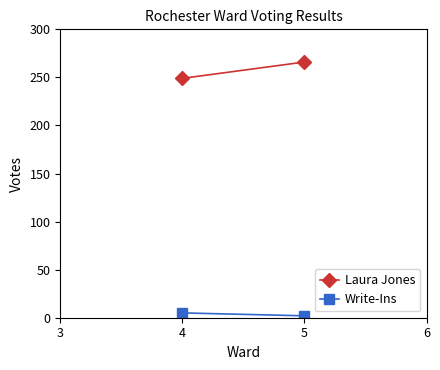

What is the difference between the maximum and minimum values in the Laura Jones series?

17